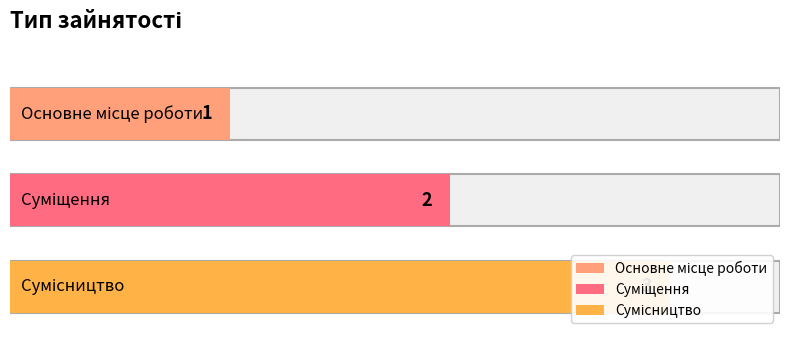

What is the label of the 1st bar from the right?

Сумісництво